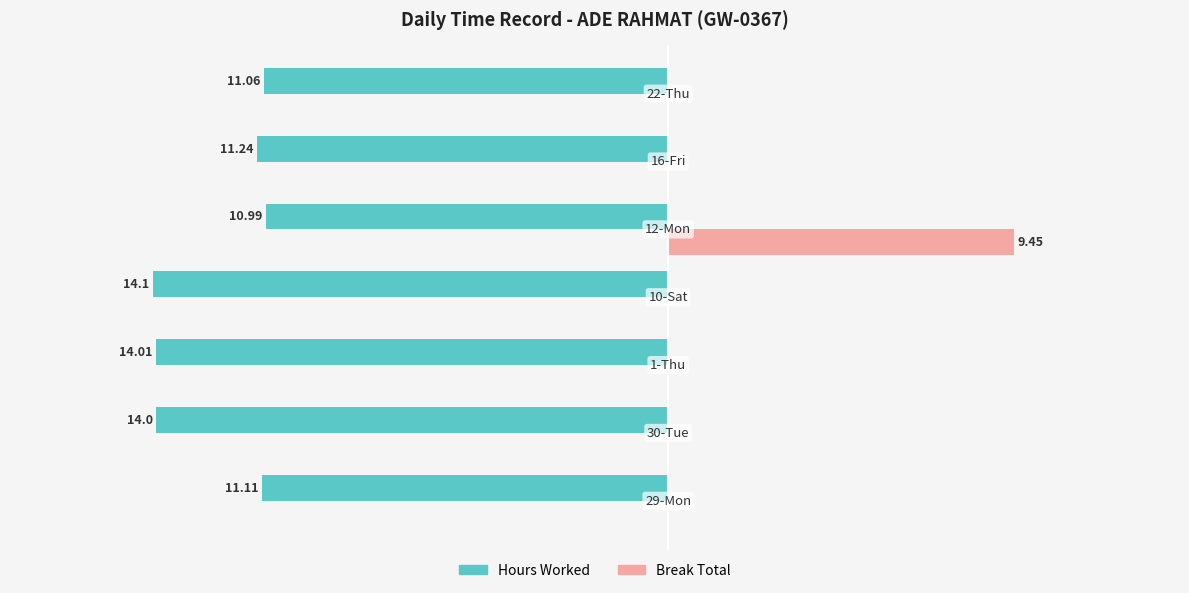

What are all the series names shown in the legend?

Hours Worked, Break Total